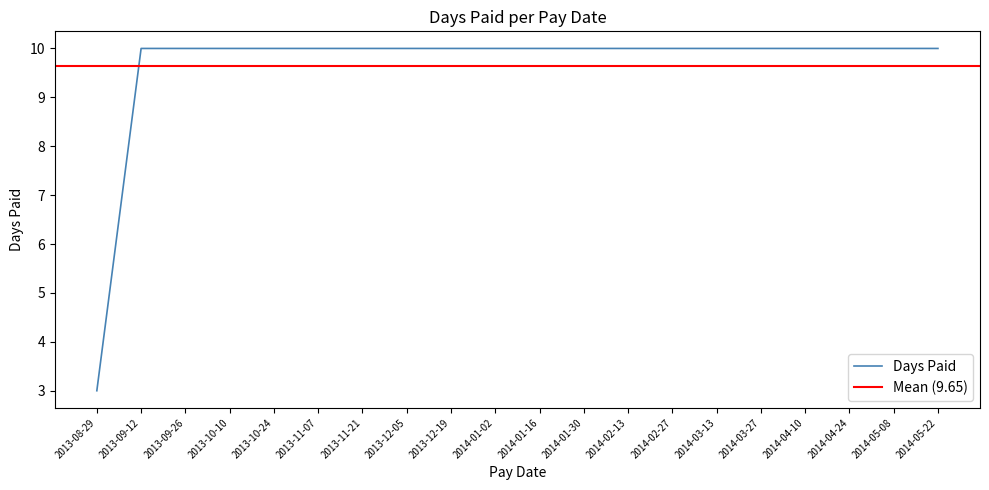

True or false: the data has more than 1 interior local peaks.

False